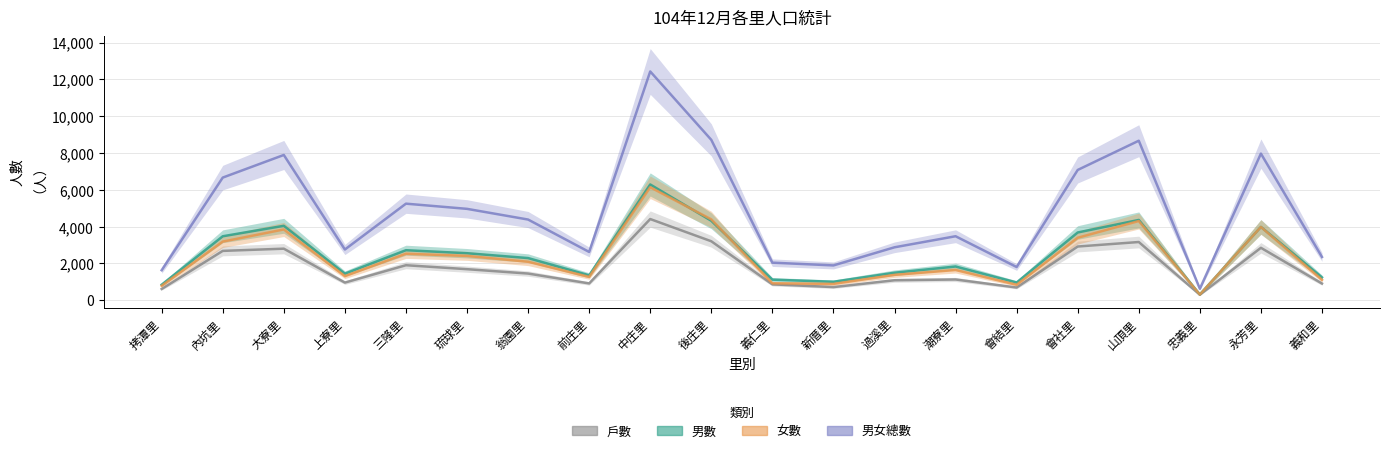

How many times do 男數 and 女數 cross each other?

2